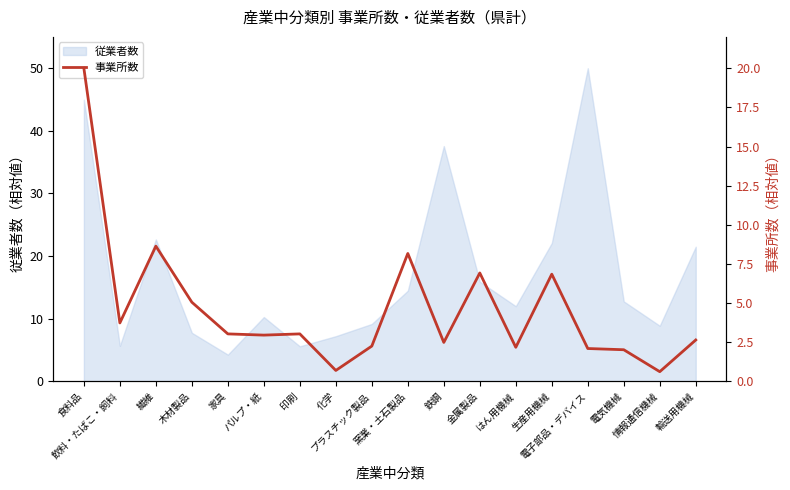

What is the approximate value at 木材製品?

5.1